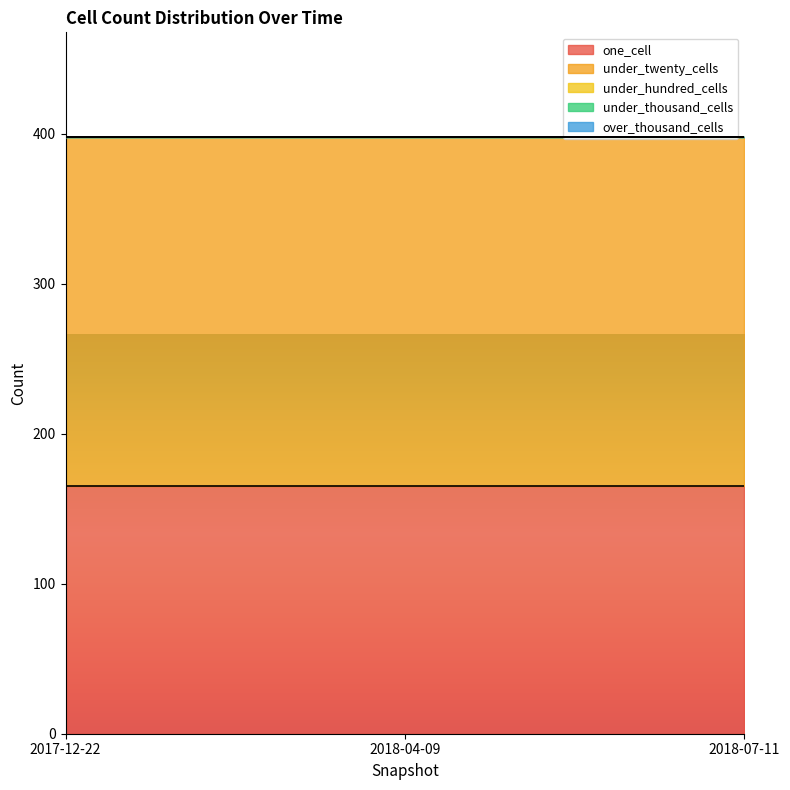

Which category has the highest value in the under_twenty_cells series?

2017-12-22